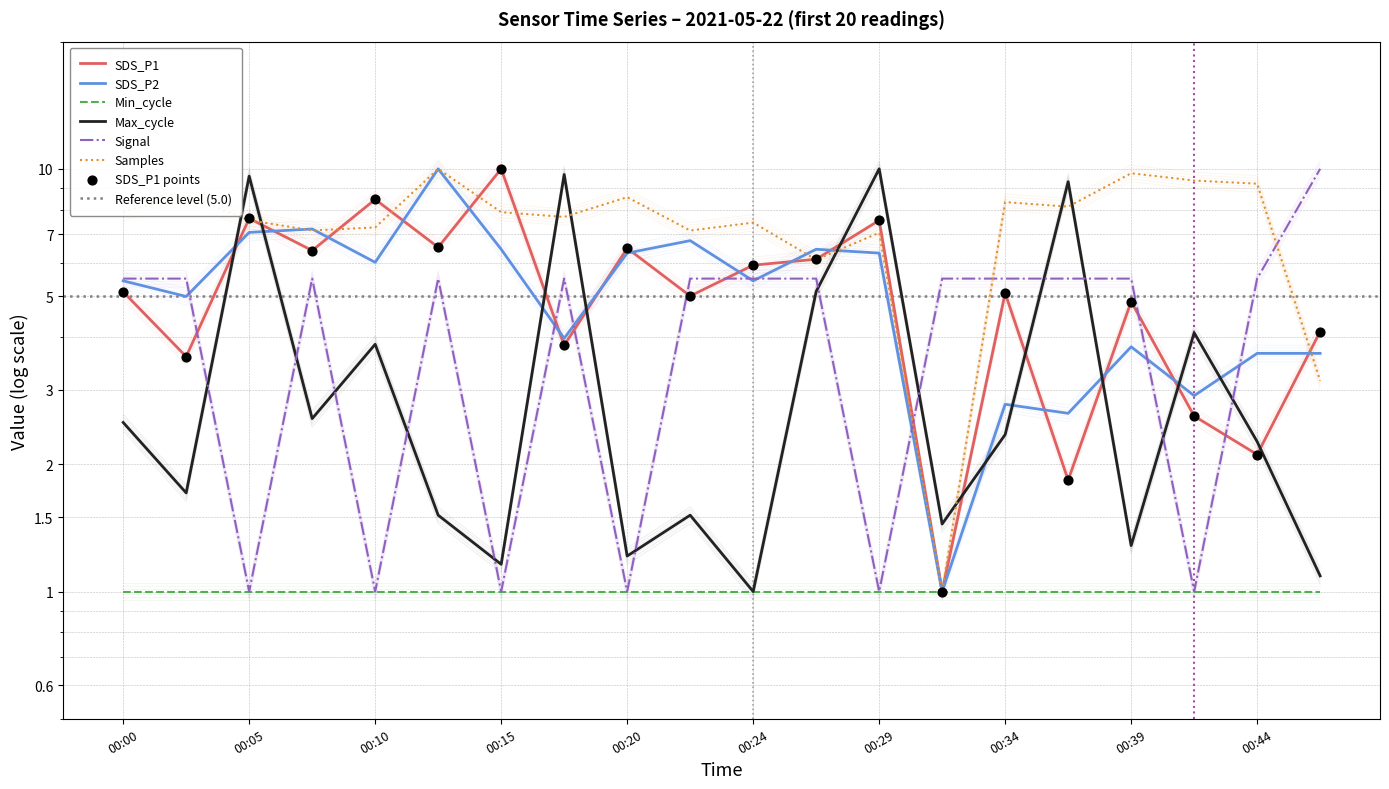

Which series reaches the maximum Y coordinate?

Max_cycle